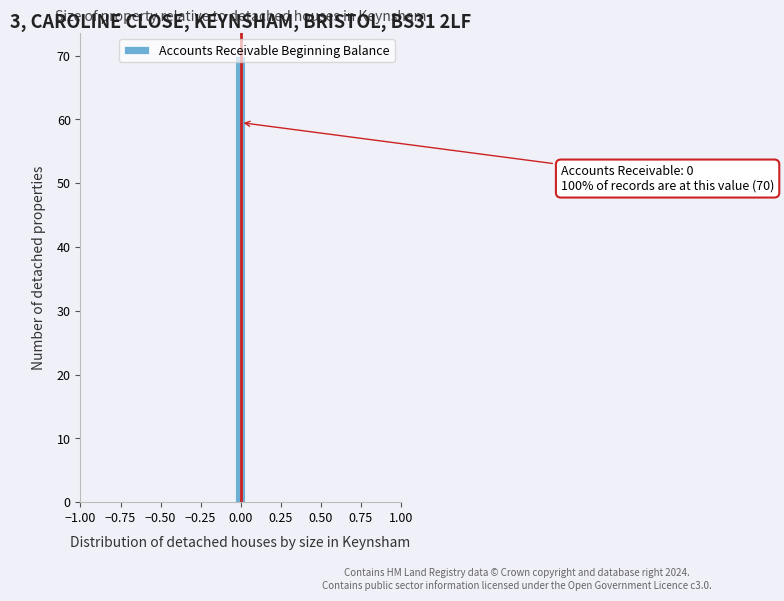

Read against the x-axis, roughly where is the centre of the tallest bar?

0.00